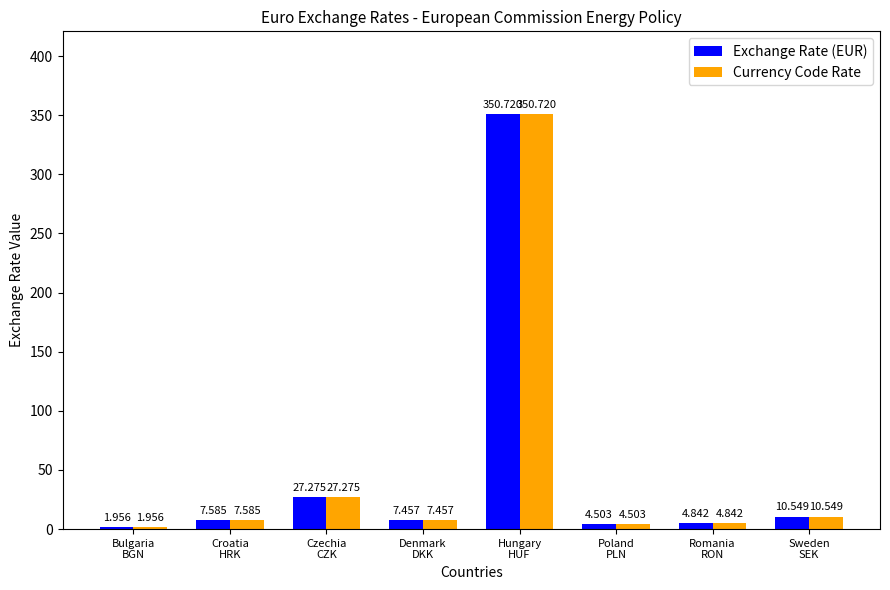

What is the label of the 8th bar from the left?

Sweden
SEK